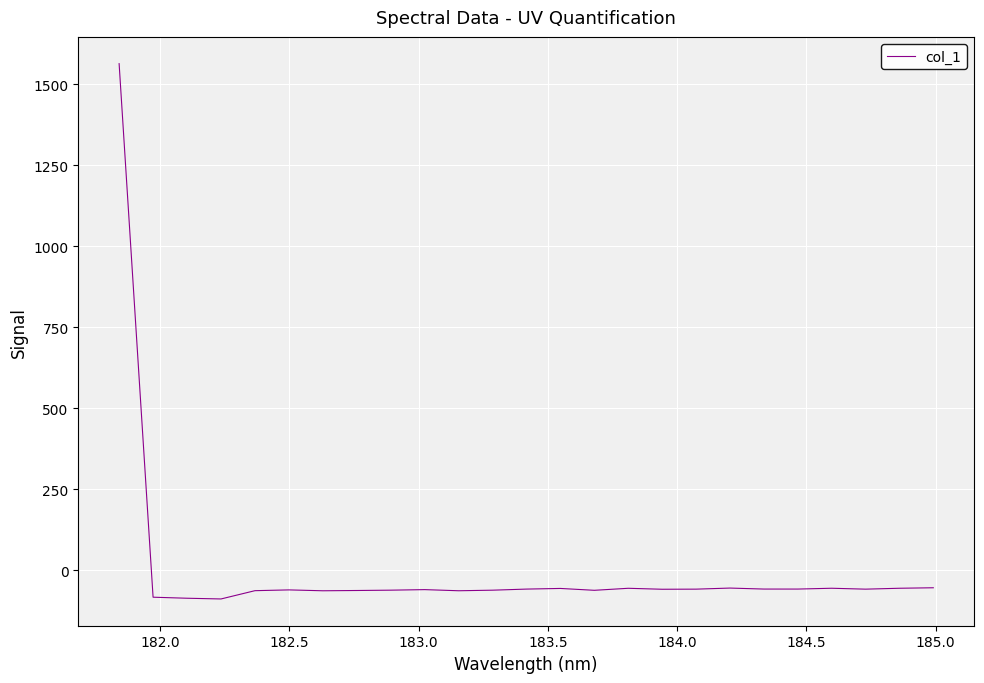

What is the difference between the maximum and minimum values?

1652.2